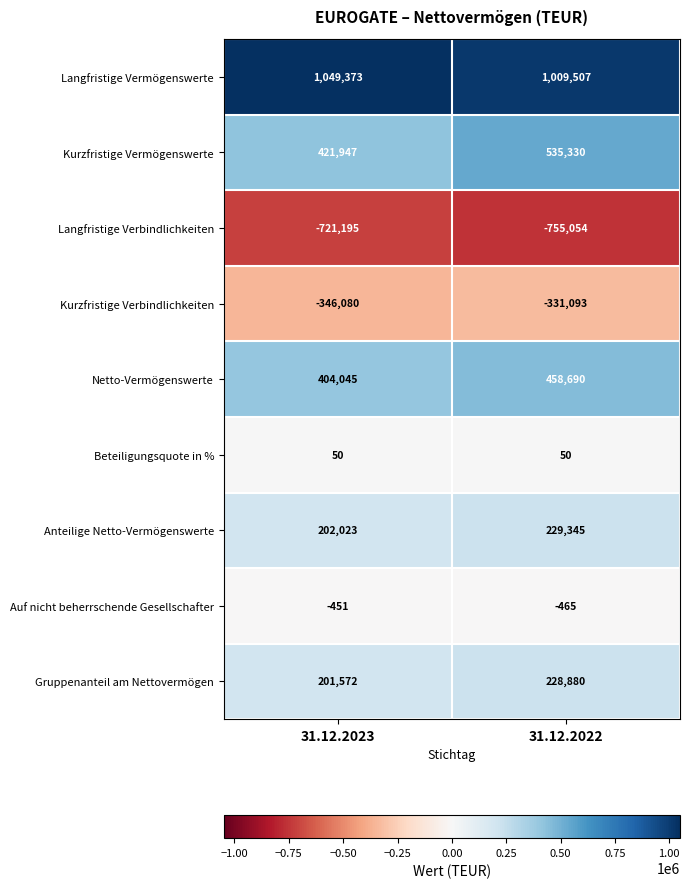

What is the approximate value of Langfristige Vermögenswerte at 31.12.2023?

1049373